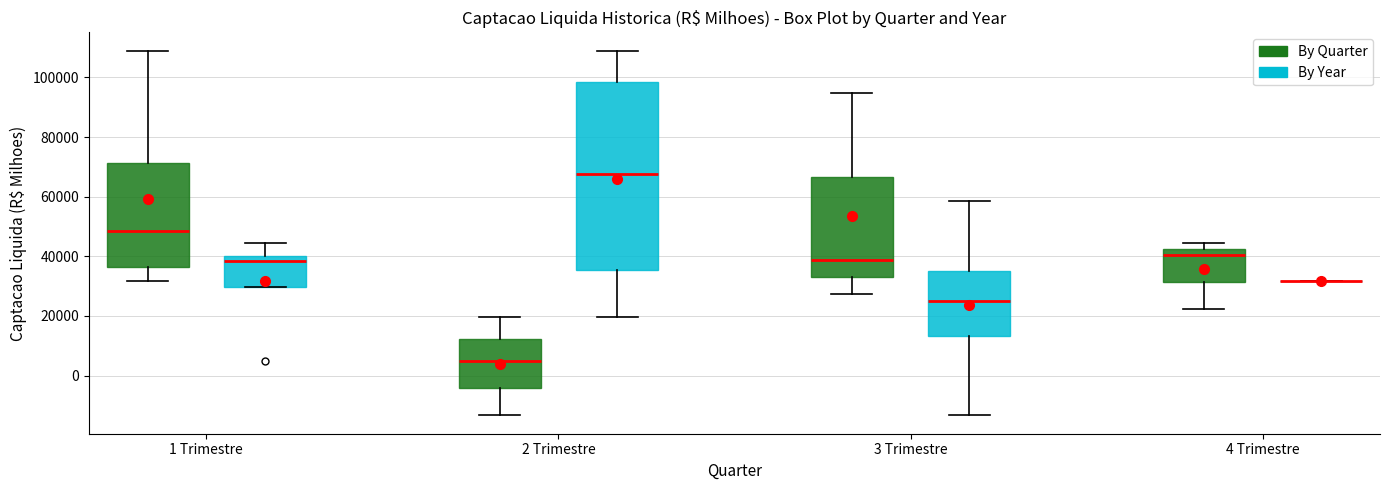

Comparing the boxes themselves (not the whiskers), which one is the tallest?

2 Trimestre (By Year)